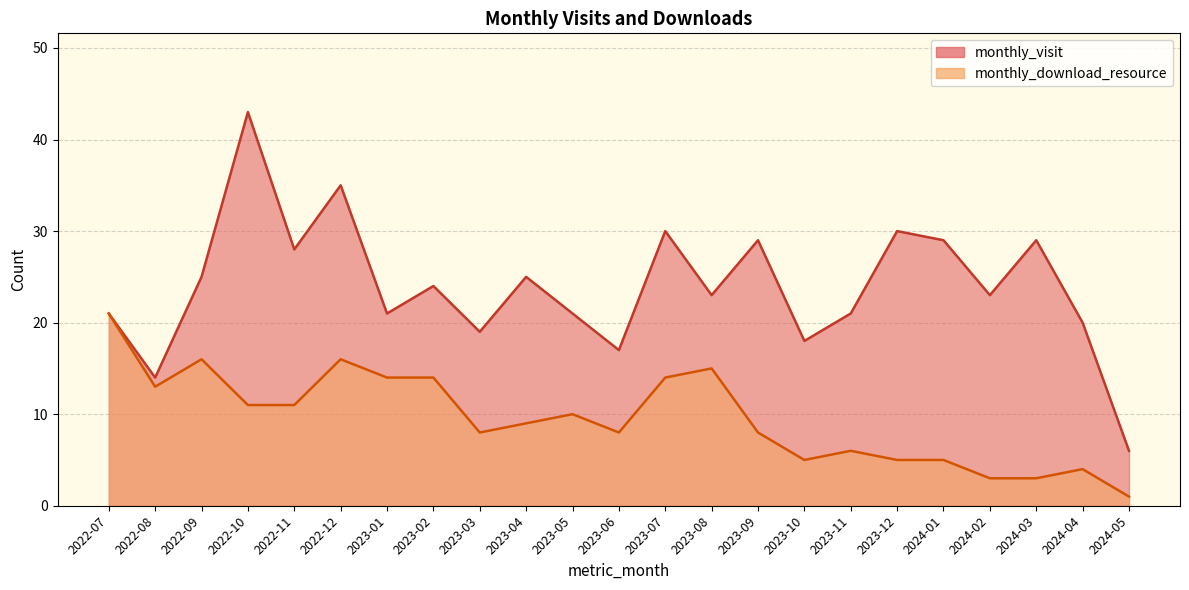

Reading left to right, what are all the values shown in this chart?

monthly_visit: 2022-07=21	2022-08=14	2022-09=25	2022-10=43	2022-11=28	2022-12=35	2023-01=21	2023-02=24	2023-03=19	2023-04=25	2023-05=21	2023-06=17	2023-07=30	2023-08=23	2023-09=29	2023-10=18	2023-11=21	2023-12=30	2024-01=29	2024-02=23	2024-03=29	2024-04=20	2024-05=6
monthly_download_resource: 2022-07=21	2022-08=13	2022-09=16	2022-10=11	2022-11=11	2022-12=16	2023-01=14	2023-02=14	2023-03=8	2023-04=9	2023-05=10	2023-06=8	2023-07=14	2023-08=15	2023-09=8	2023-10=5	2023-11=6	2023-12=5	2024-01=5	2024-02=3	2024-03=3	2024-04=4	2024-05=1